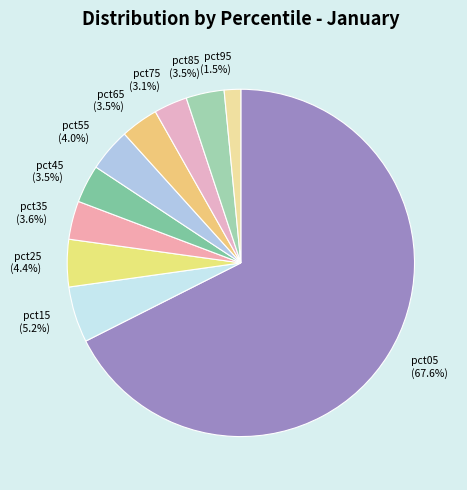

Which category has the smallest portion of the pie?

pct95